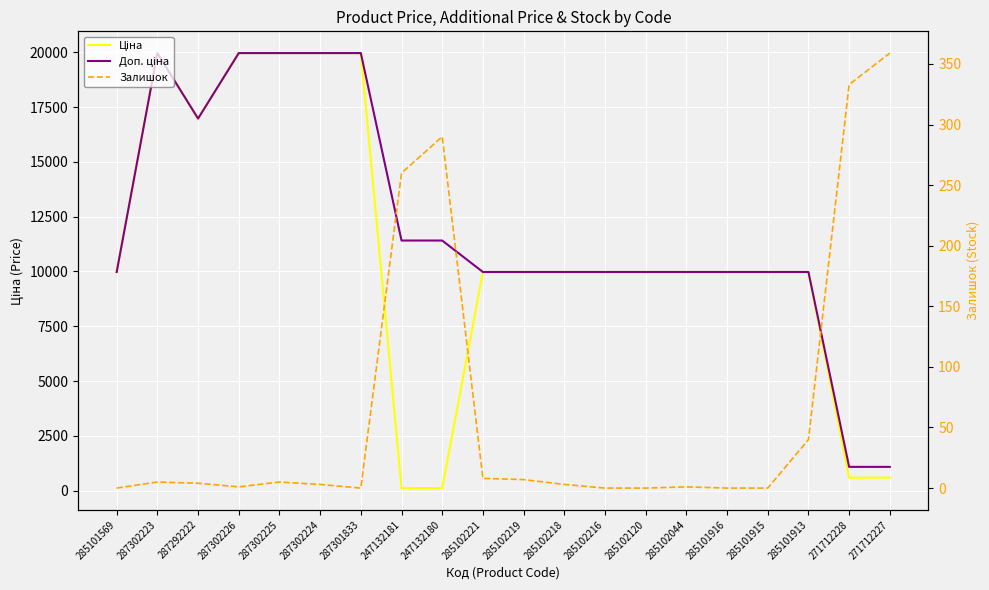

At which label does Ціна first exceed 9974?

285101569